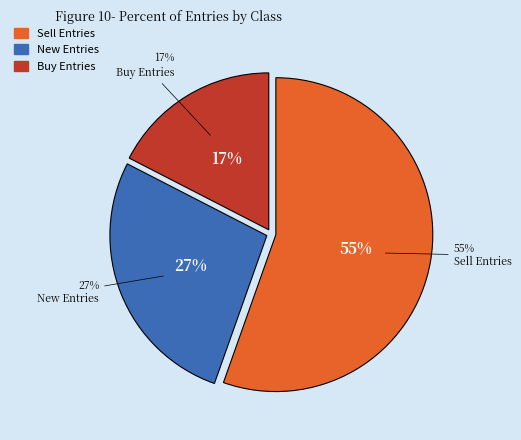

True or false: Buy accounts for 11% of the total.

False